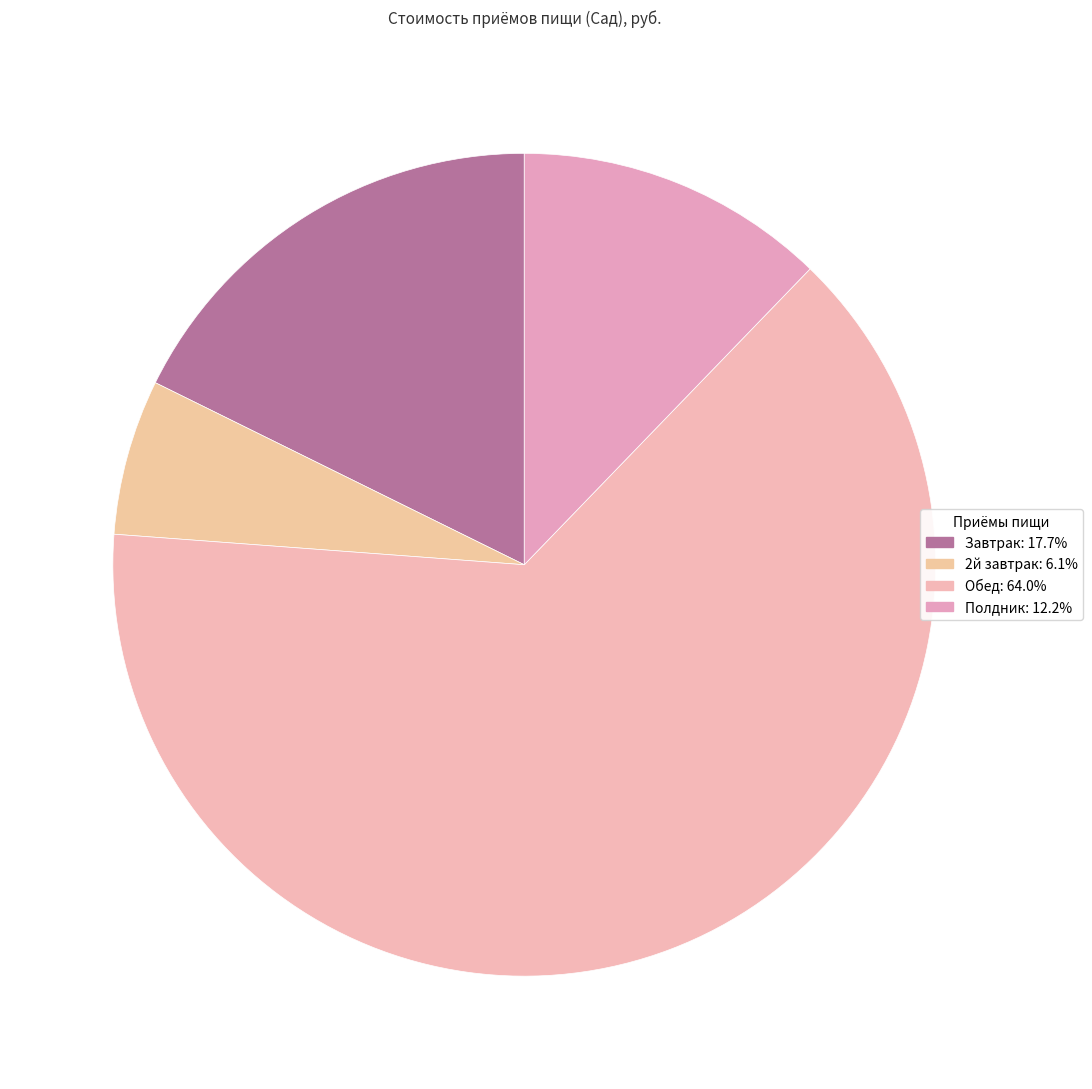

How many slices are in this pie chart?

4